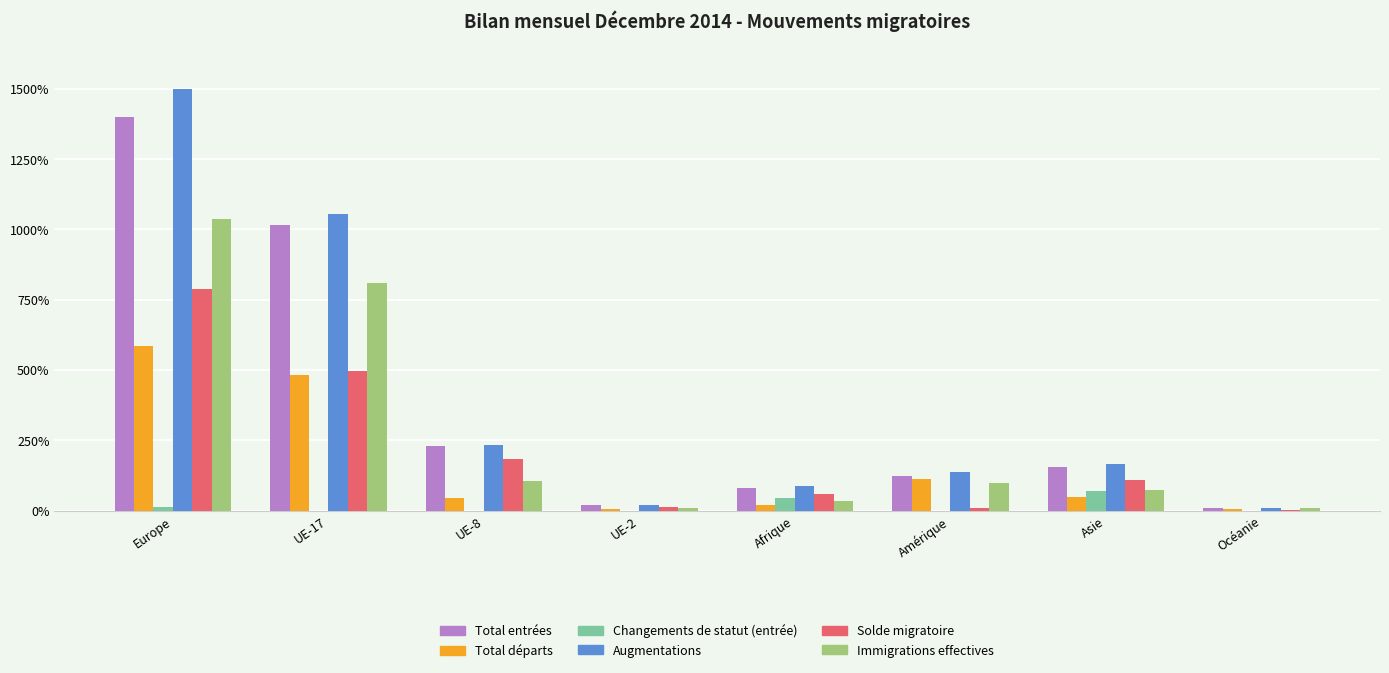

What is the lowest value of the Total entrées series?

17